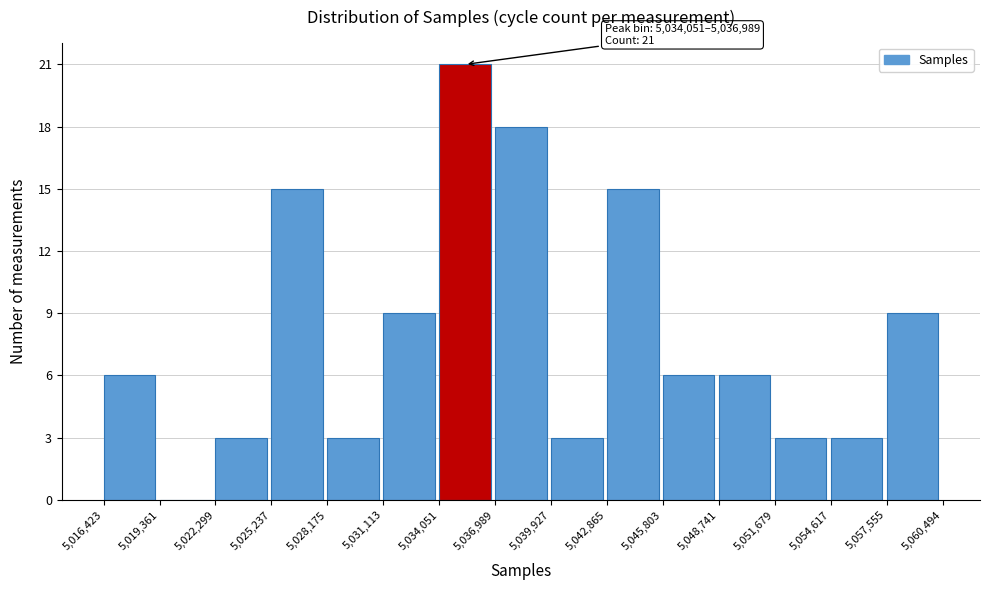

Which range on the x-axis has the tallest bar?

5,034,051 to 5,036,989